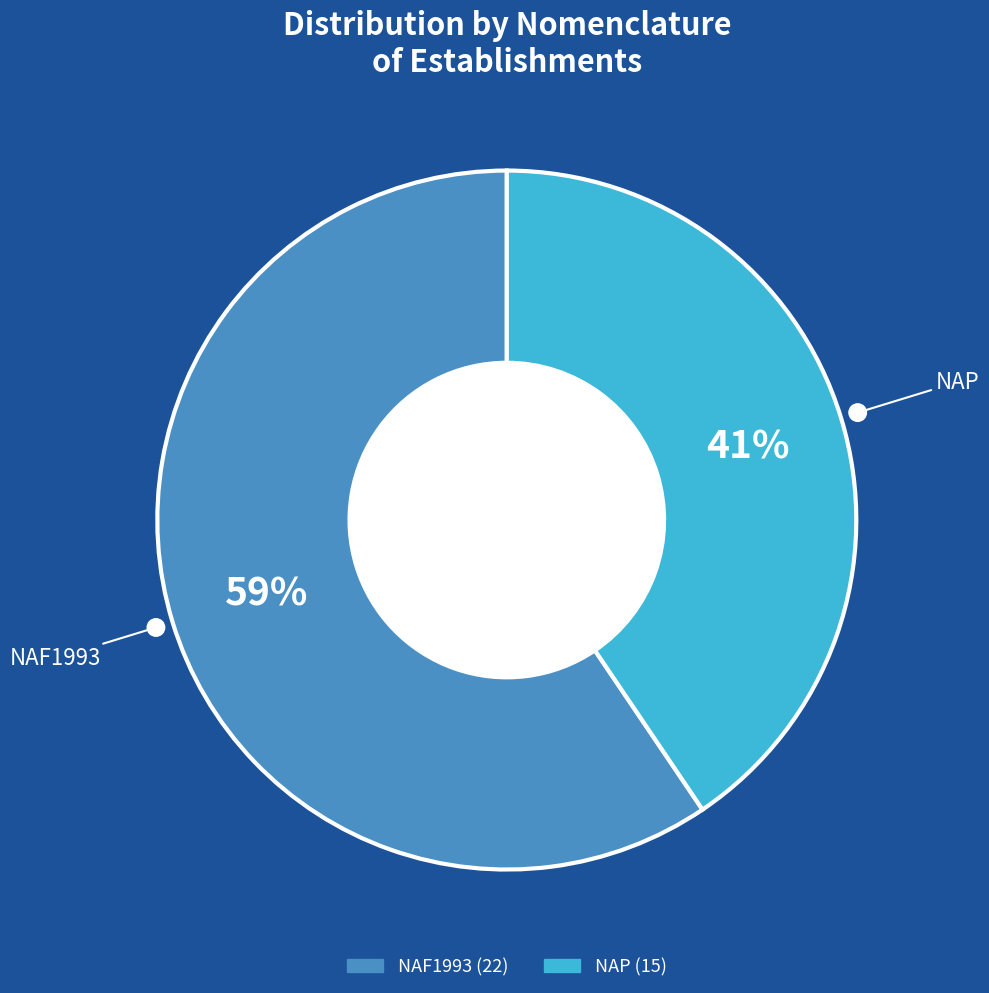

To the nearest percent, what is the combined percentage of NAF1993 and NAP?

100%